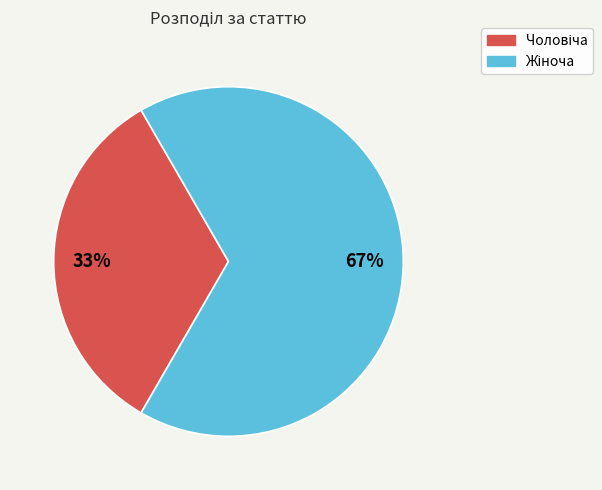

To the nearest percent, what is the average slice percentage?

50%